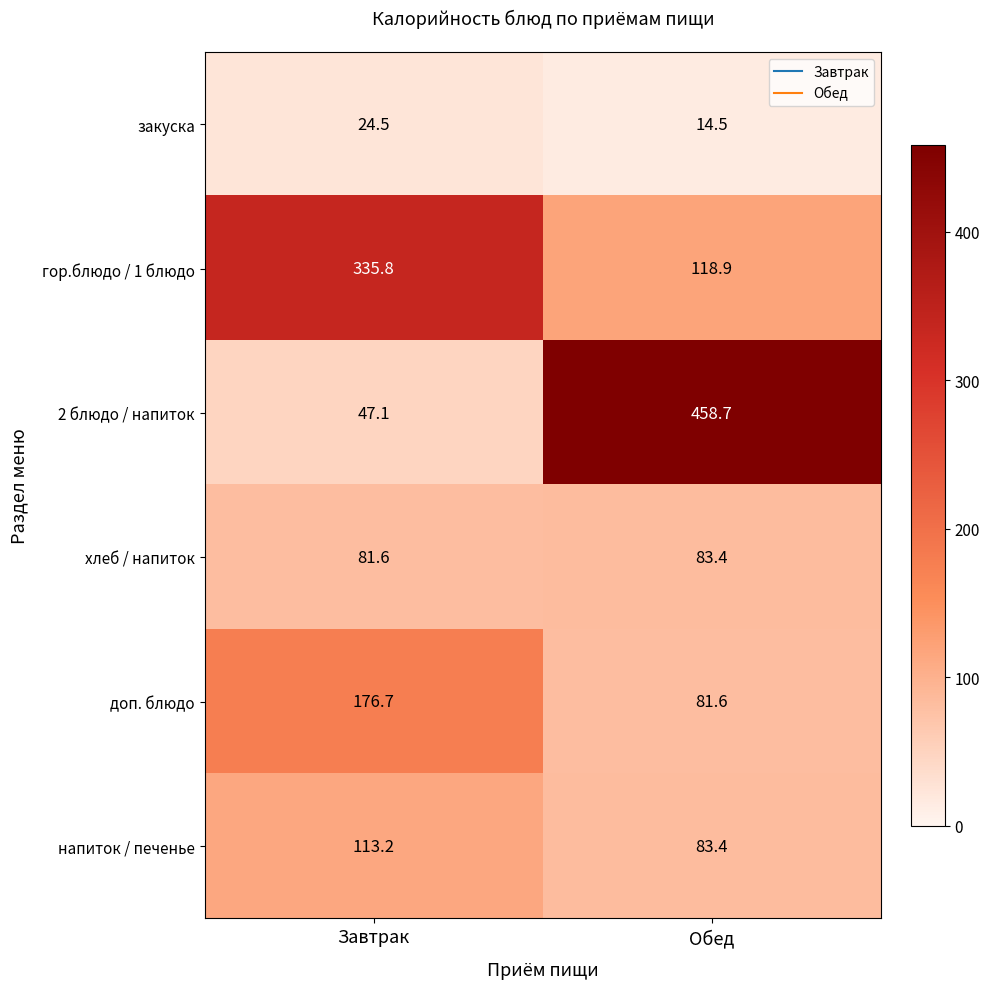

How many data points does each series have?

2